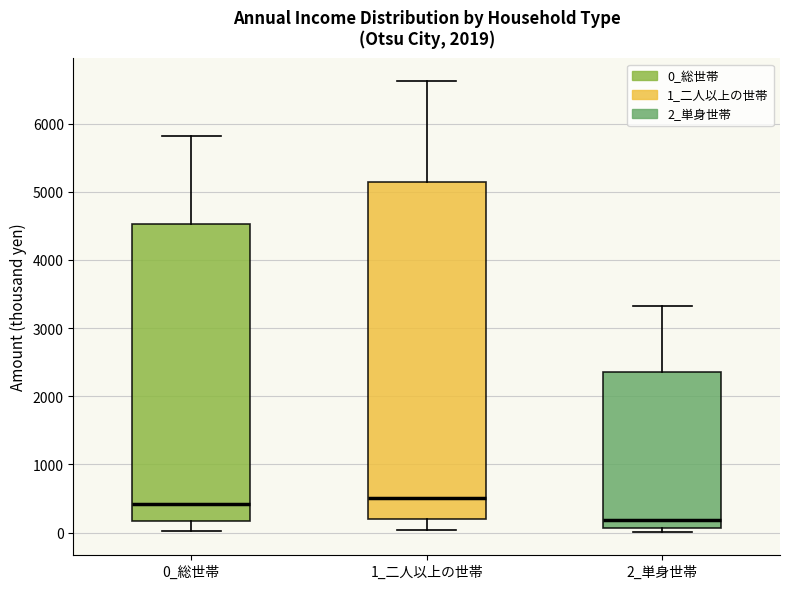

Reading left to right, transcribe this box plot: for each box, give where its median line is, the range the box spans, and where its two whiskers end, as read against the y-axis. The values are not printed on the chart, so give them approximately, as read against the axis.

0_総世帯: median 400, box 200 to 4500, whiskers 0 to 5800
1_二人以上の世帯: median 500, box 200 to 5100, whiskers 0 to 6600
2_単身世帯: median 200, box 100 to 2400, whiskers 0 to 3300